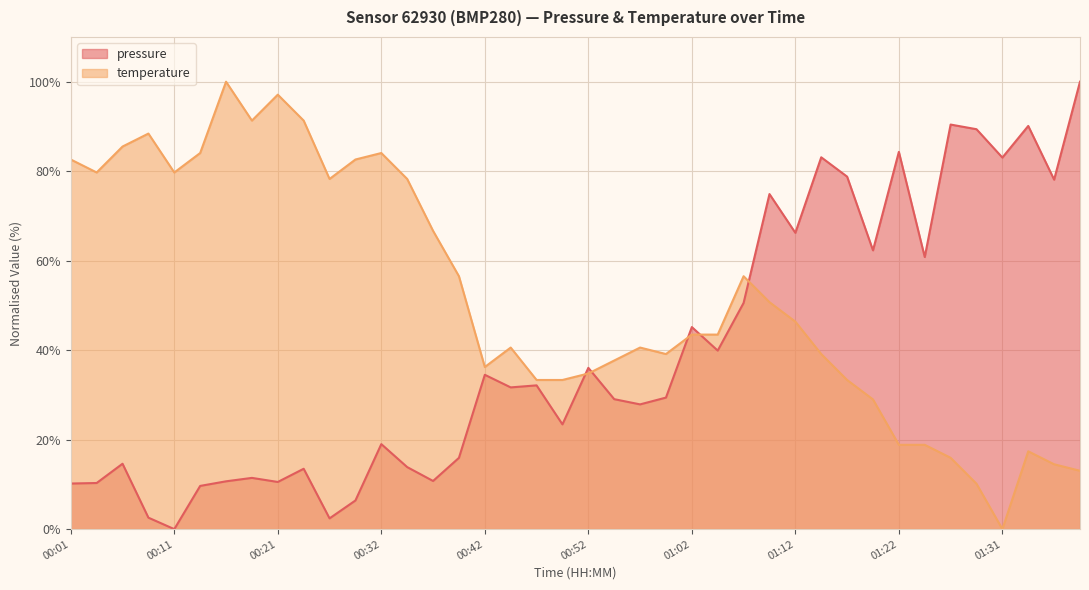

Between 01:19 and 01:36, which is larger?

01:36